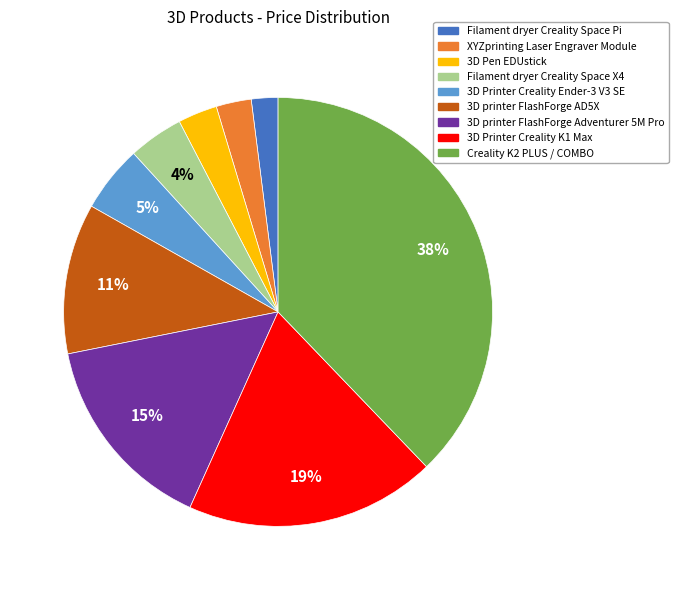

To the nearest percent, what is the difference between the largest and smallest slice percentages?

36%